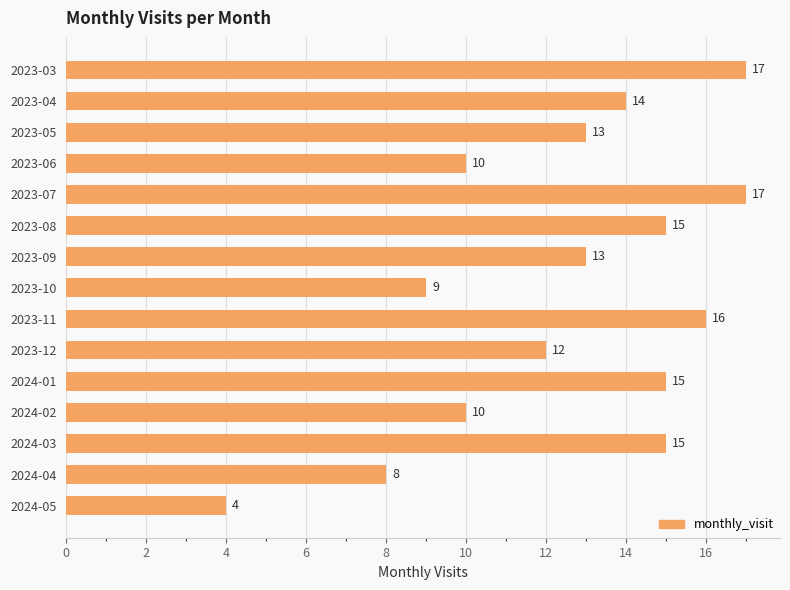

The chart shows a value of 15 at 2023-10. True or false?

False